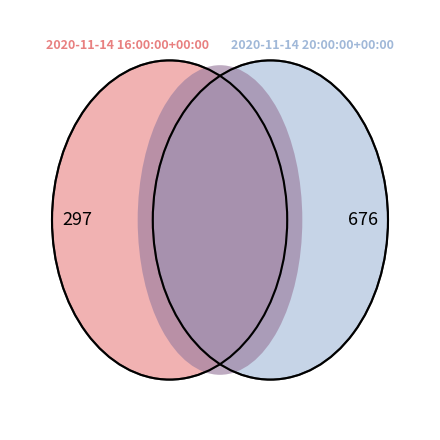

Is it true that 2020-11-14 20:00:00+00:00 is 56% of the pie?

False